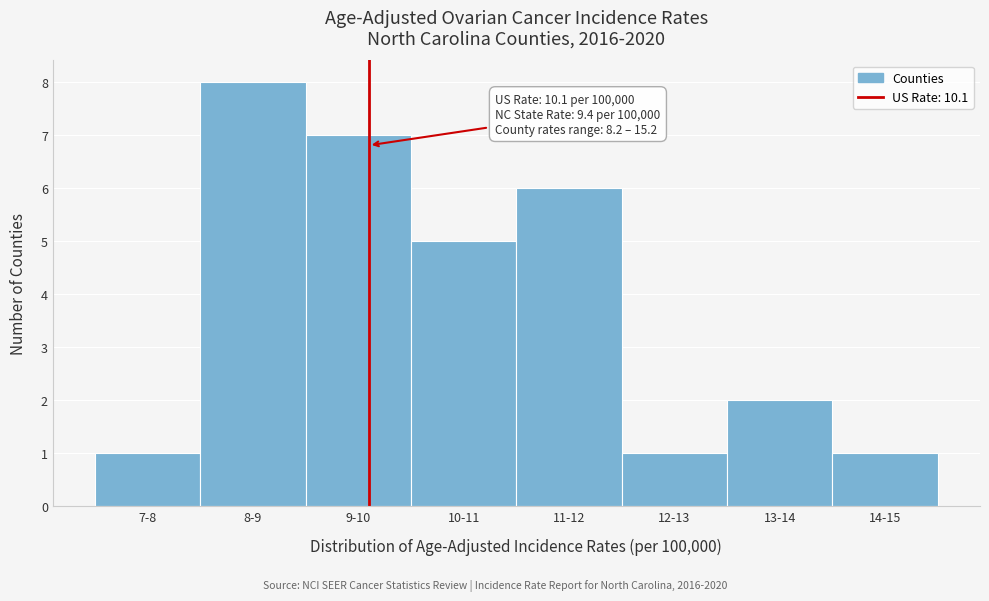

Reading left to right, what are all the values shown in this chart?

1	8	7	5	6	1	2	1